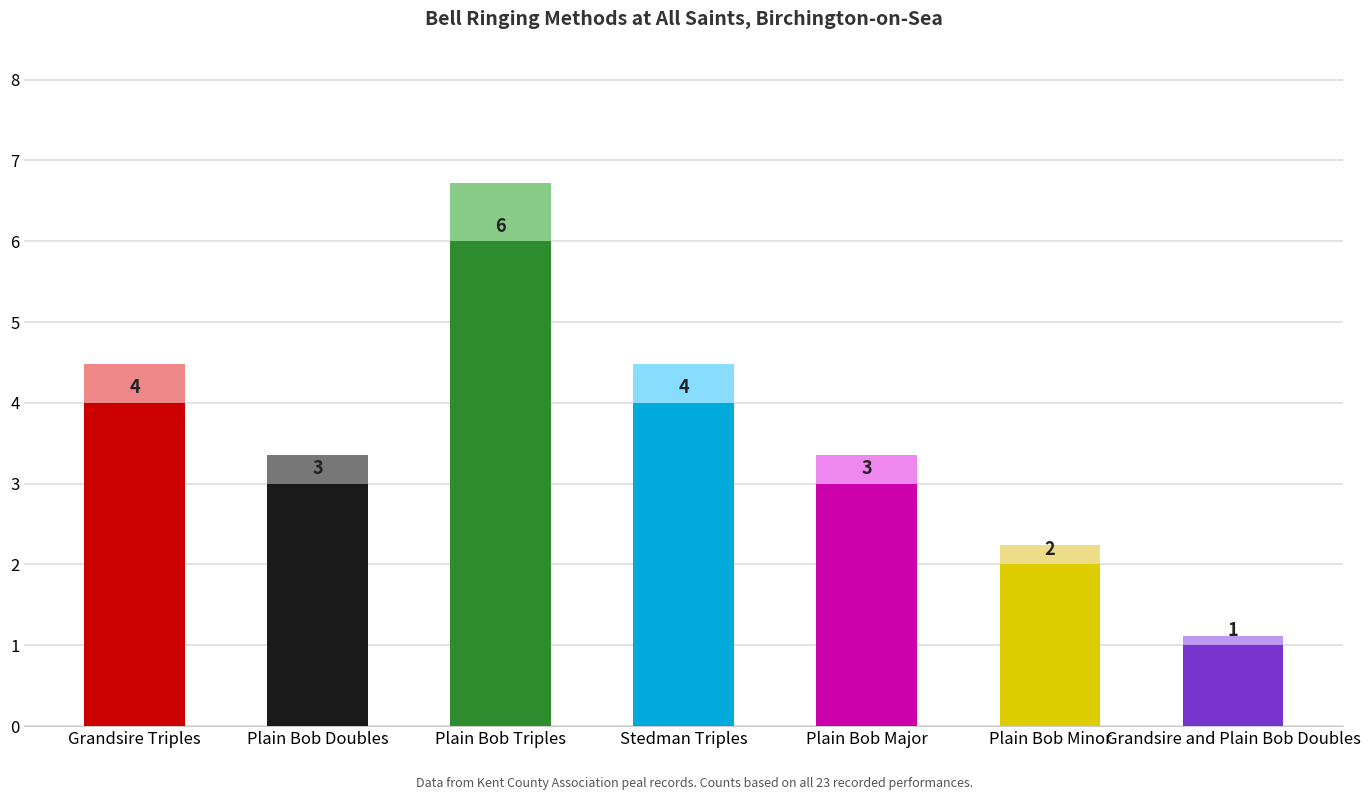

What is the sum of the values at Plain Bob Triples and Stedman Triples?

10